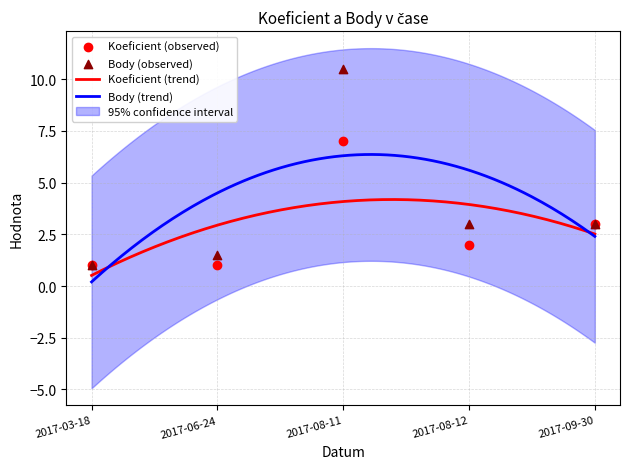

What is the total value across all series at 2017-09-30?

6.0